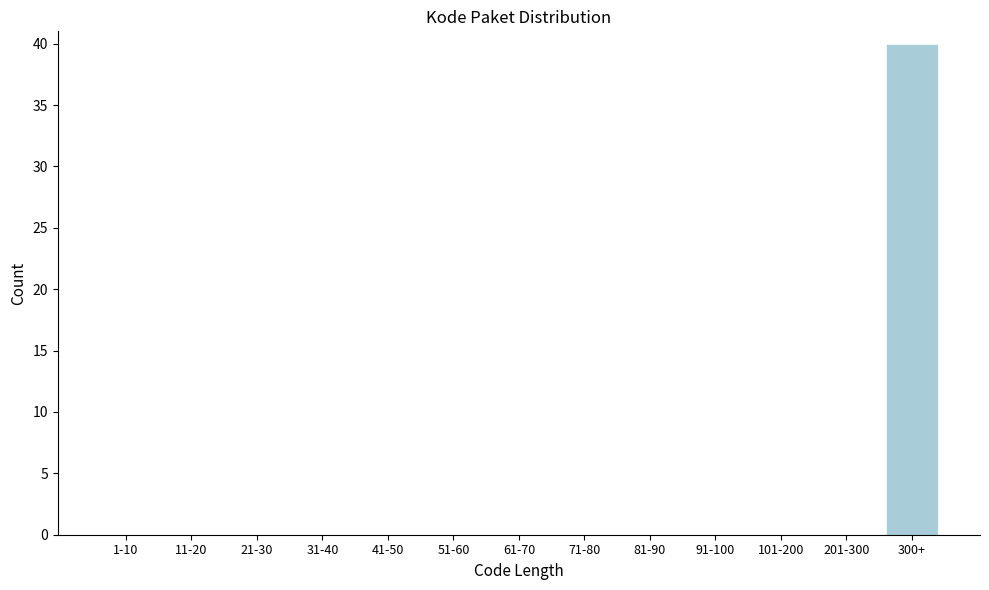

Reading left to right, transcribe all the data shown in this chart.

1-10=0	11-20=0	21-30=0	31-40=0	41-50=0	51-60=0	61-70=0	71-80=0	81-90=0	91-100=0	101-200=0	201-300=0	300+=40